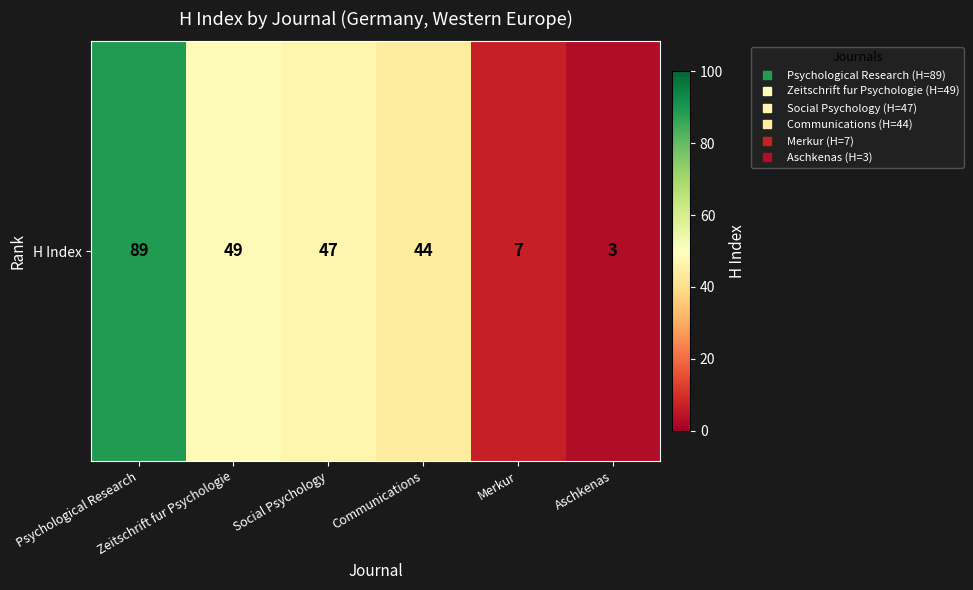

What is the sum of the values at Communications and Social Psychology?

91